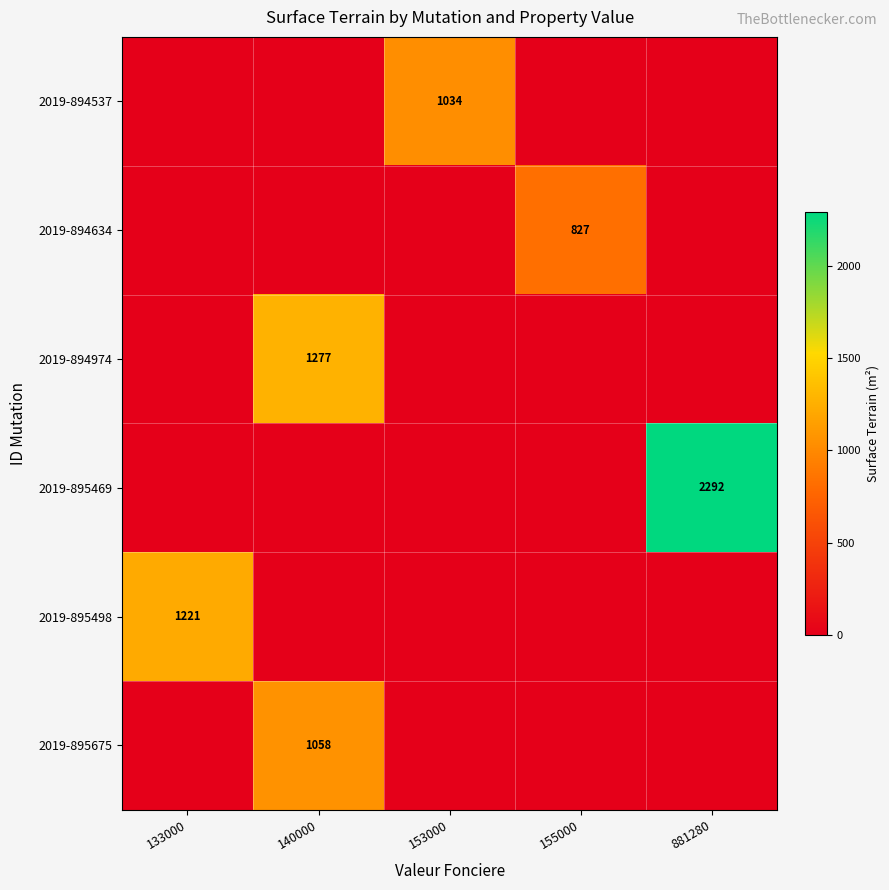

The value of 2019-895498 at 133000 is 570. True or false?

False